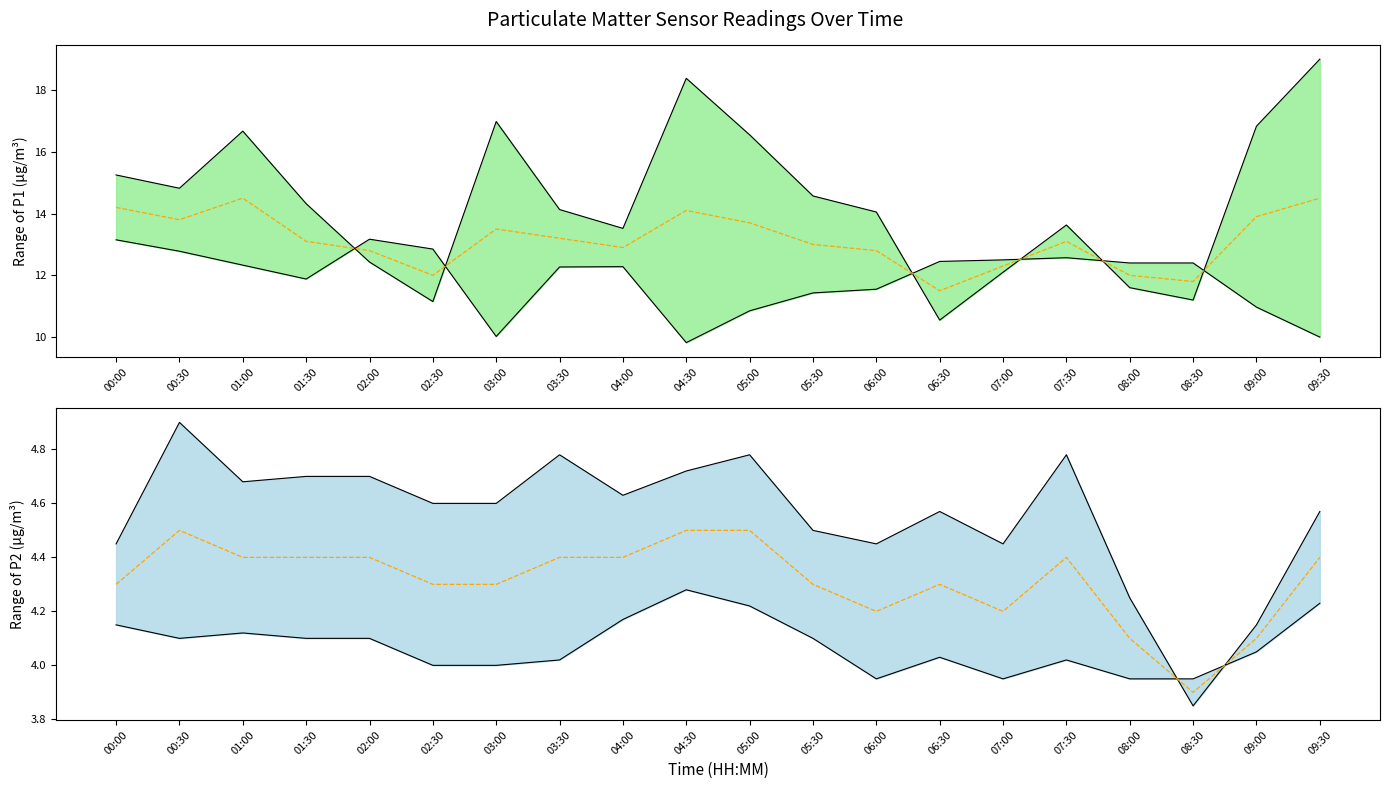

What is the sum of all P1 mean values?

262.7